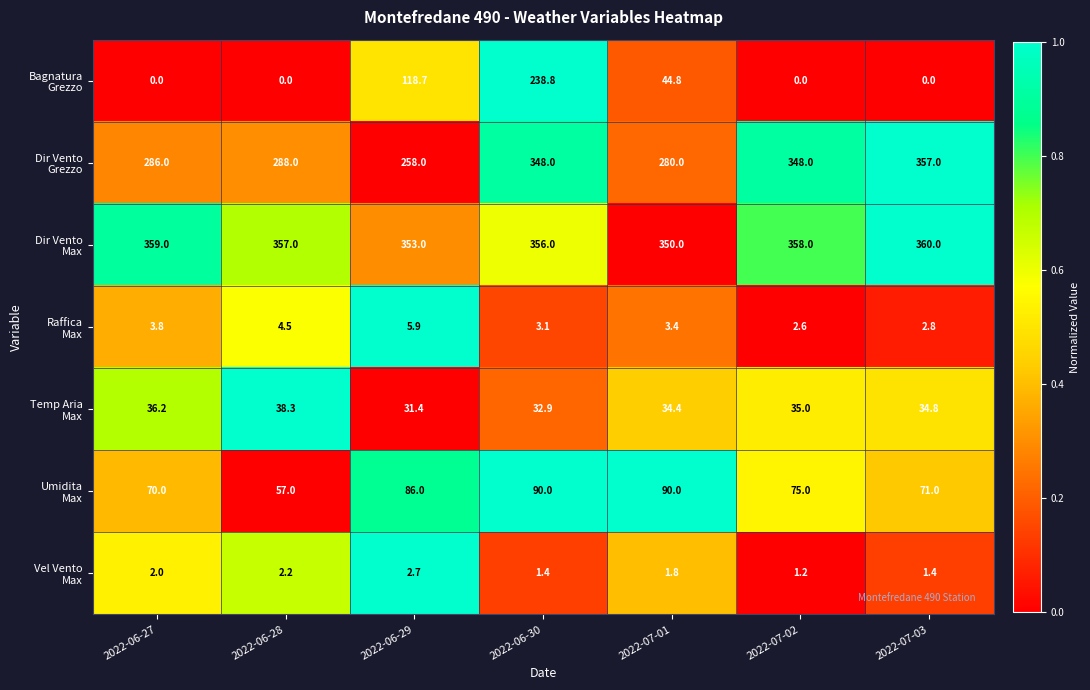

What is the spread (max minus min) of values at 2022-07-03?

360.0